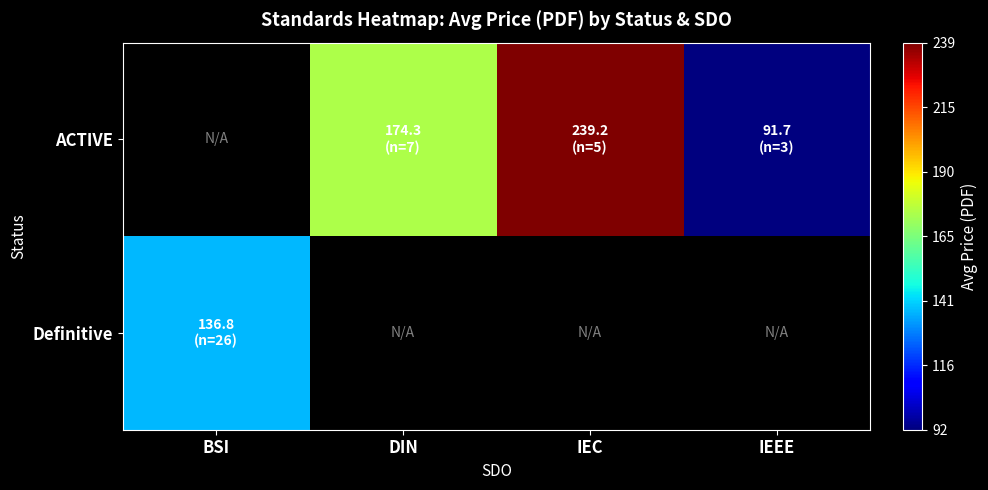

The value of ACTIVE at IEEE is 91.7. True or false?

True